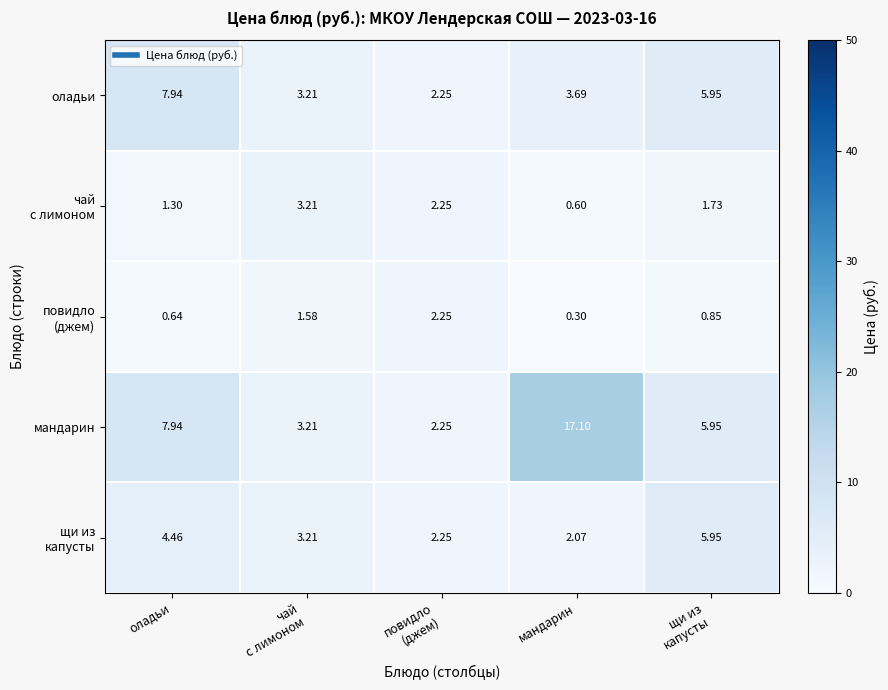

Which category has the highest value across all series?

мандарин